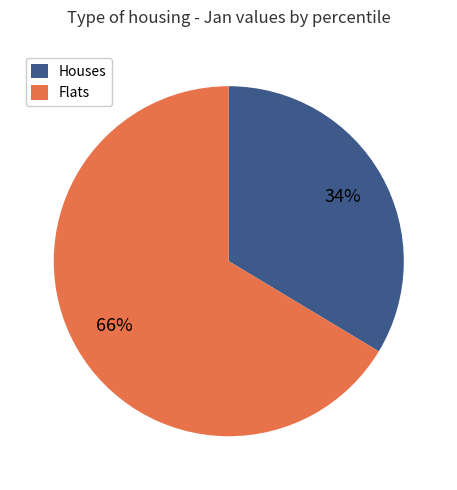

Is the sum of Houses and Flats greater than half?

Yes